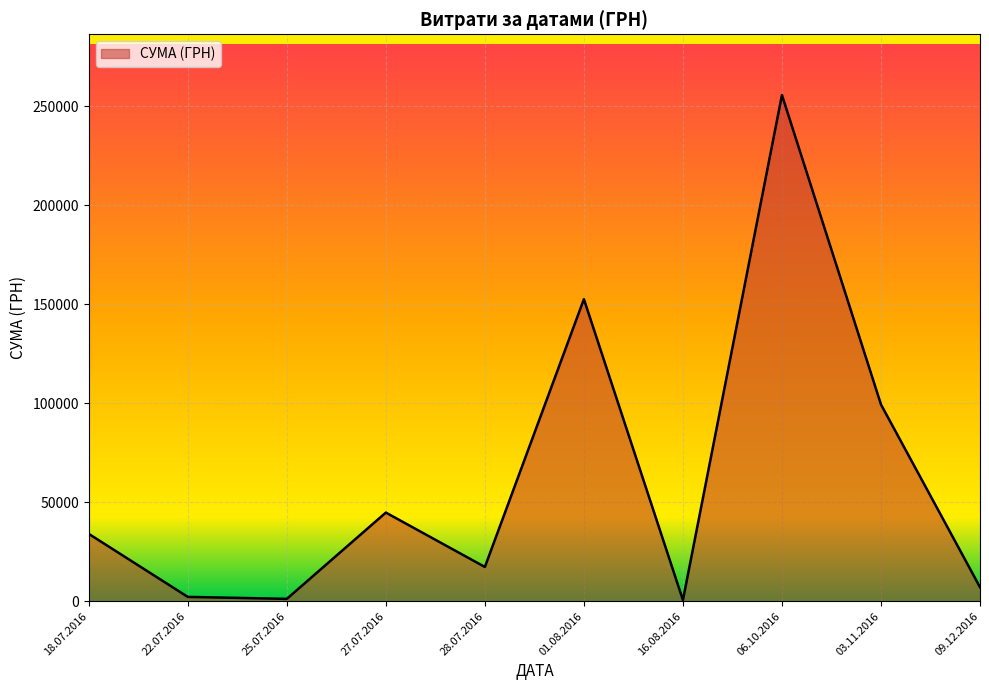

Is it true that the value at 06.10.2016 is 53405.8?

False